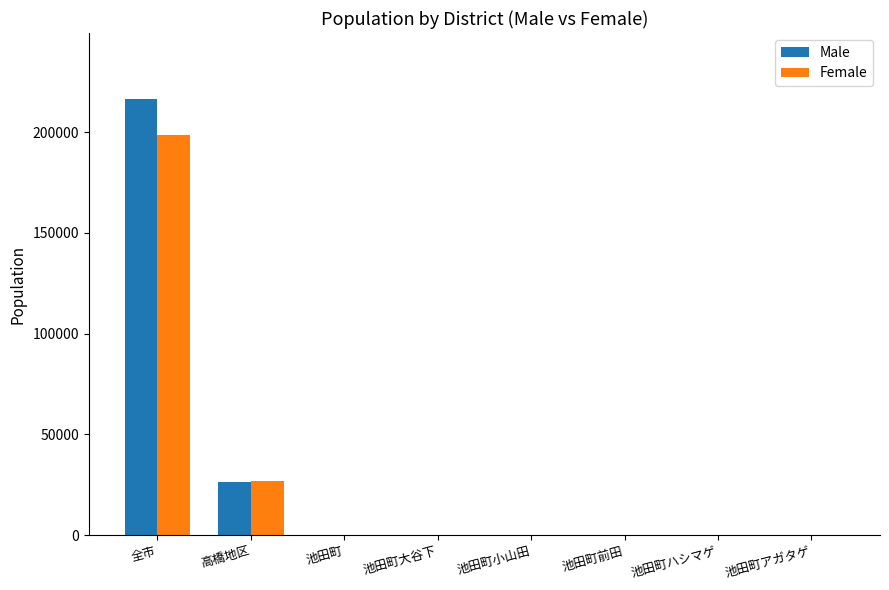

Between 全市 and 池田町アガタゲ, which series saw the biggest shift?

Male